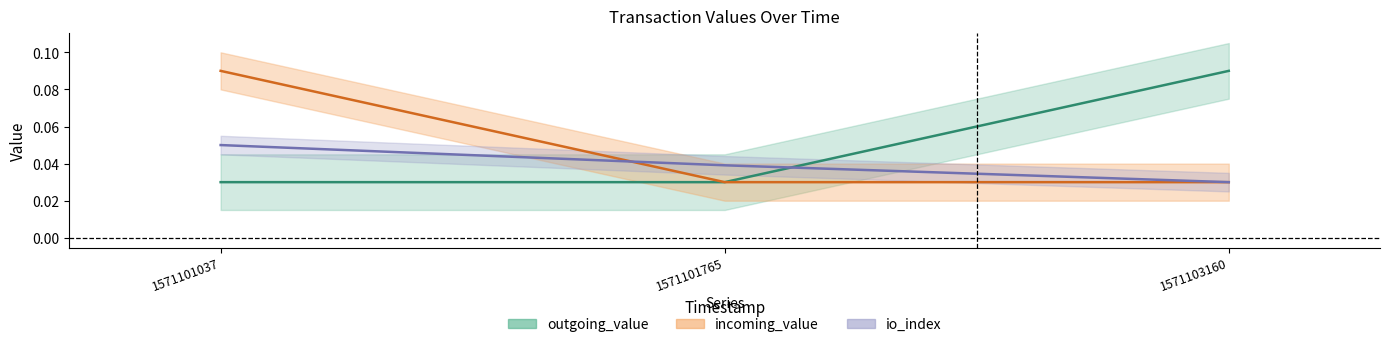

Count the number of categories in the chart.

3